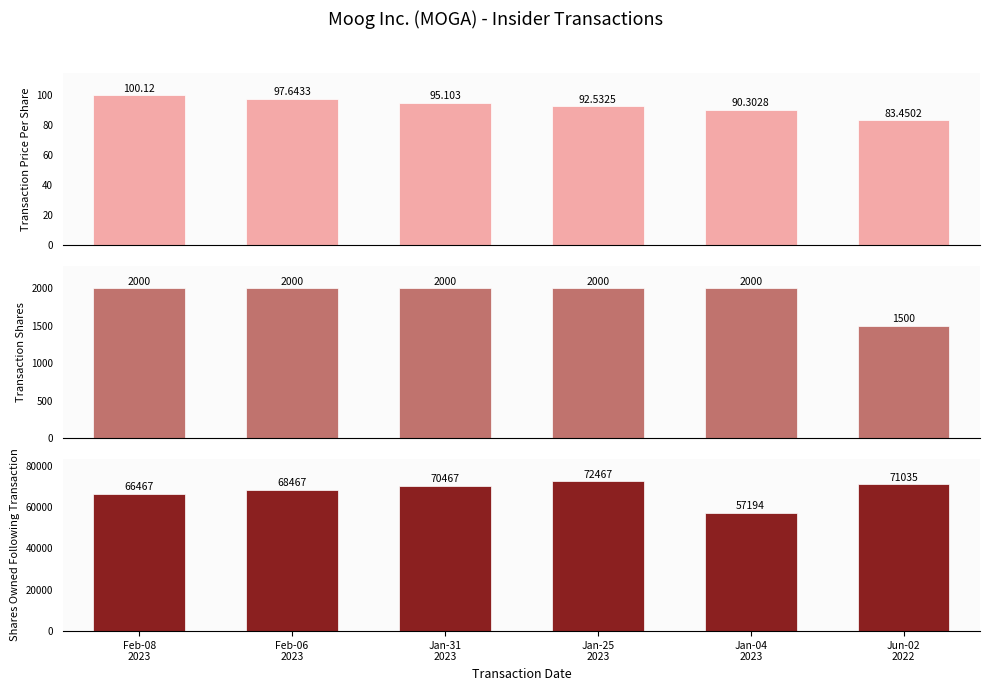

What is the label of the 6th bar from the right?

Feb-08
2023